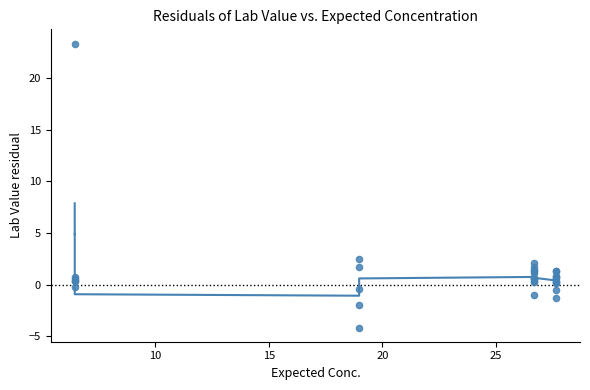

What Y value in the scatter plot is closest to 9?

2.5